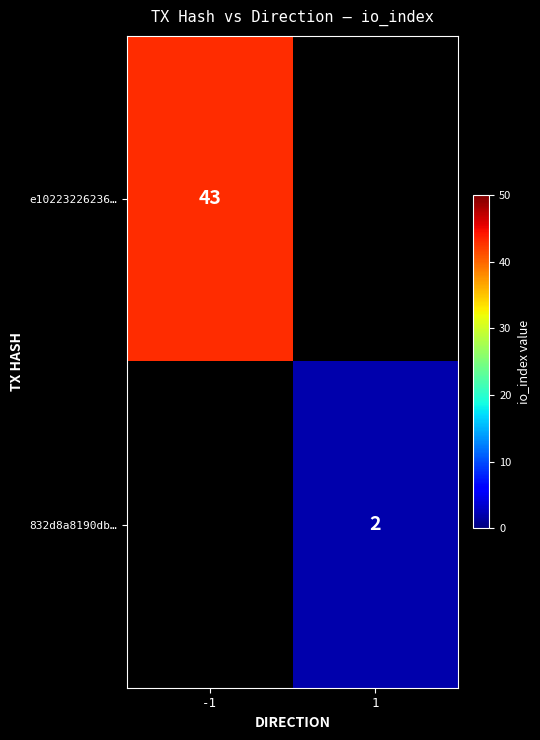

Is the value of e10223226236… at -1 greater than the value of 832d8a8190db… at 1?

Yes